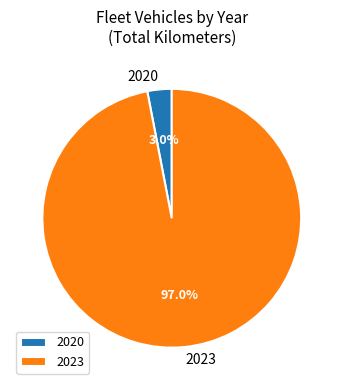

Is there a majority slice in this chart?

Yes